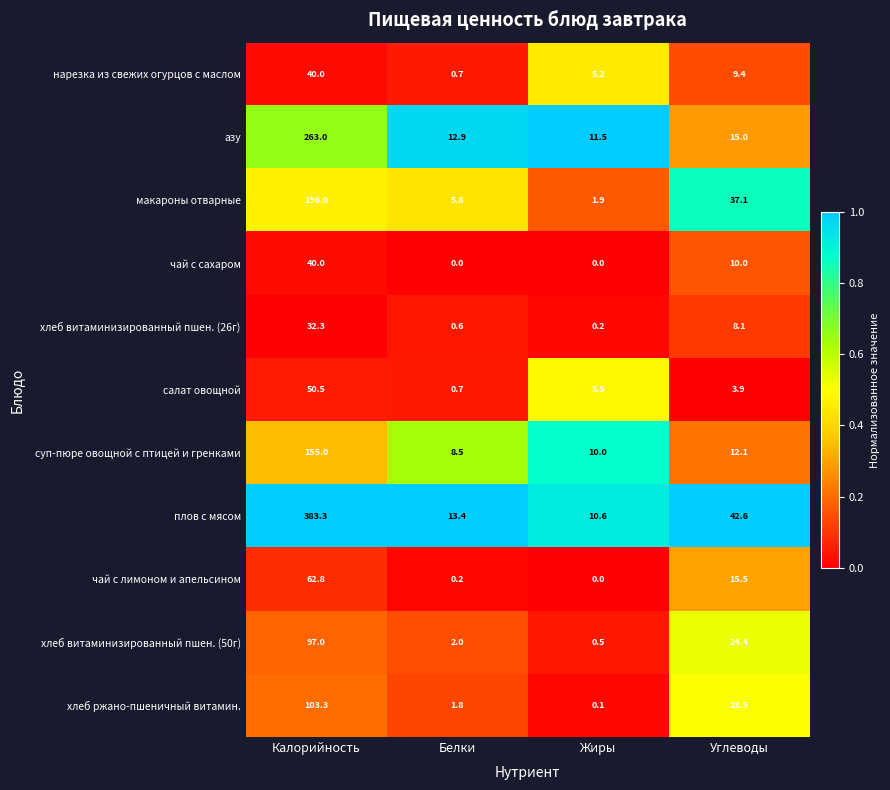

What is the difference between the highest and lowest values at Белки?

13.4